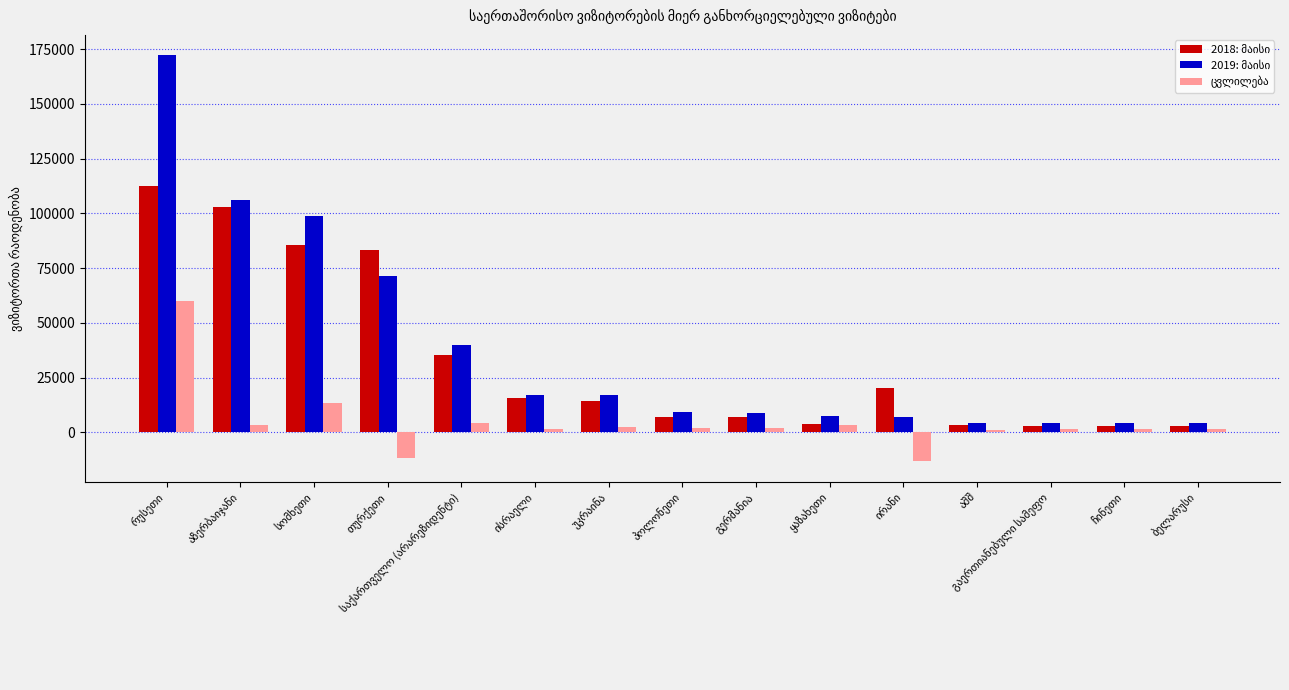

What is the smallest value displayed?

-13263